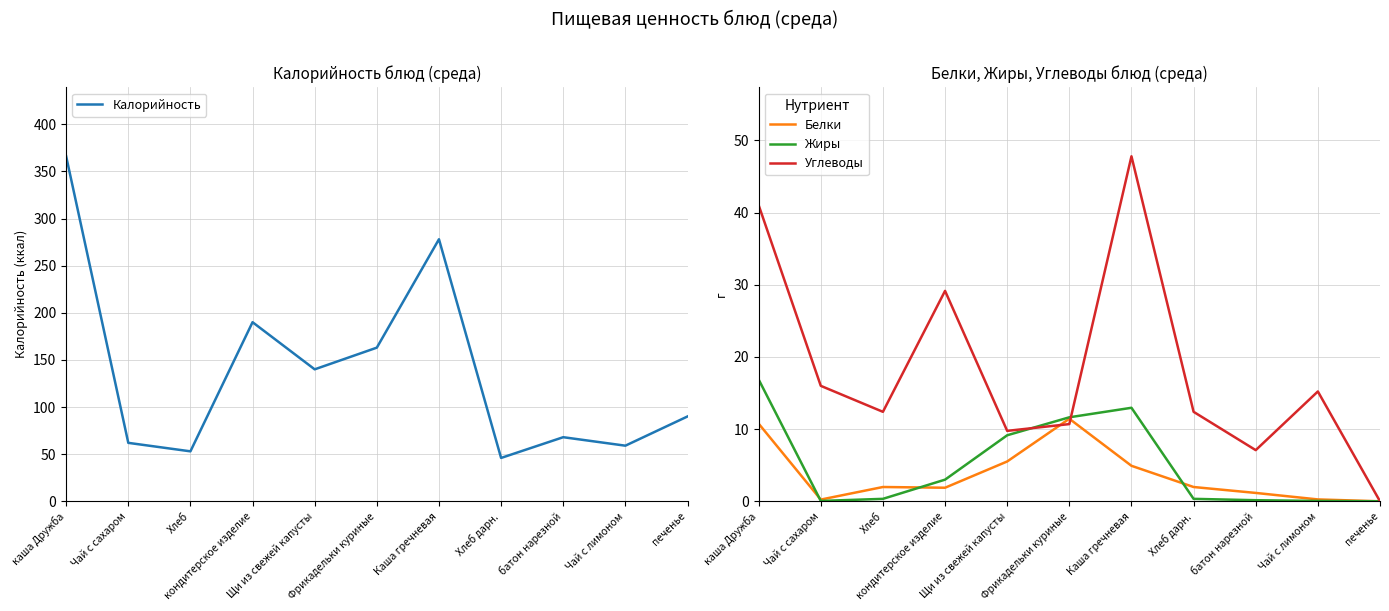

What is the total value across all series at Чай с сахаром?

78.3